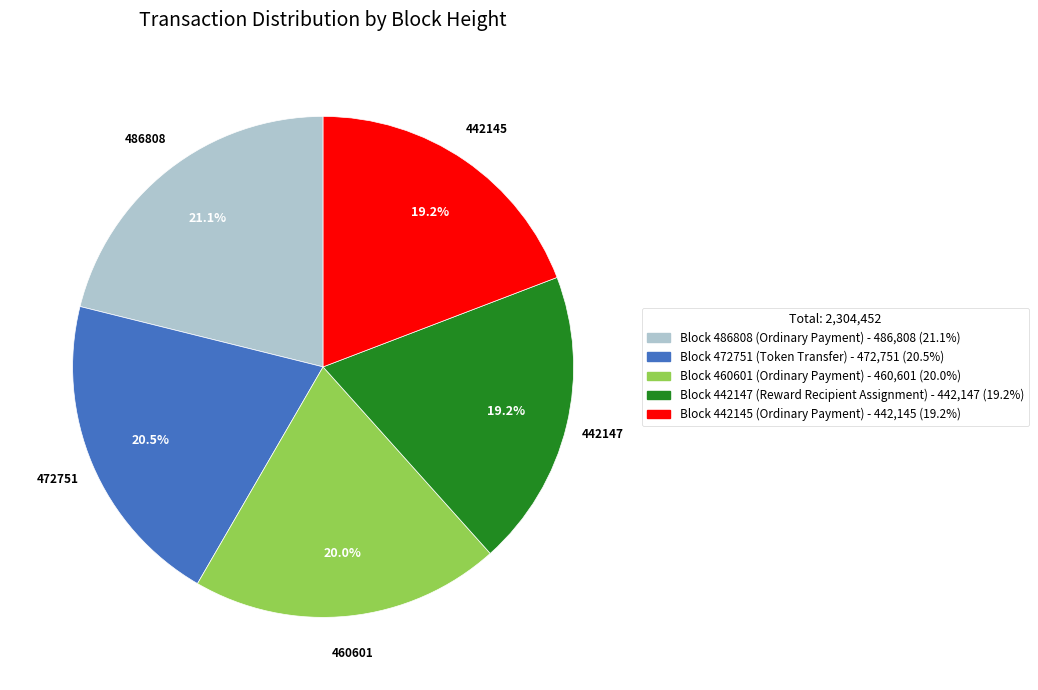

Is there any slice that represents more than half of the pie?

No